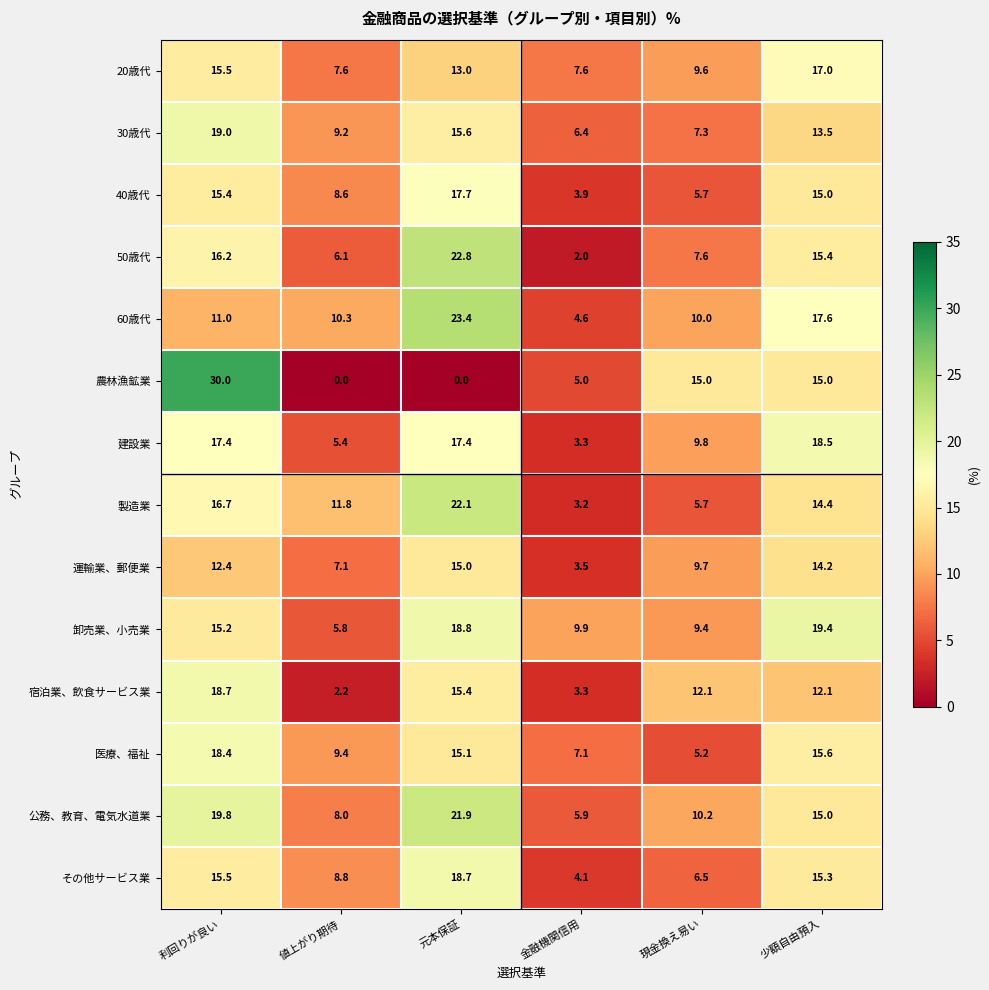

How many data points does each series have?

6